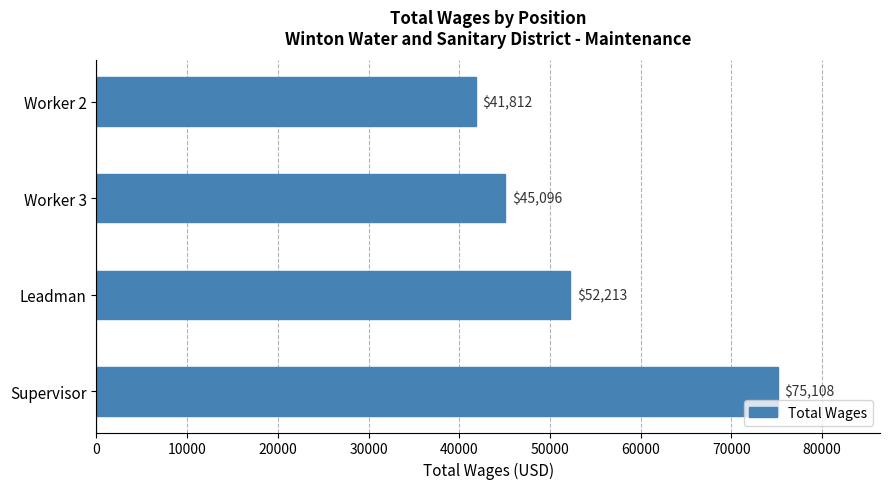

What is the difference between the second highest and second lowest values?

7117